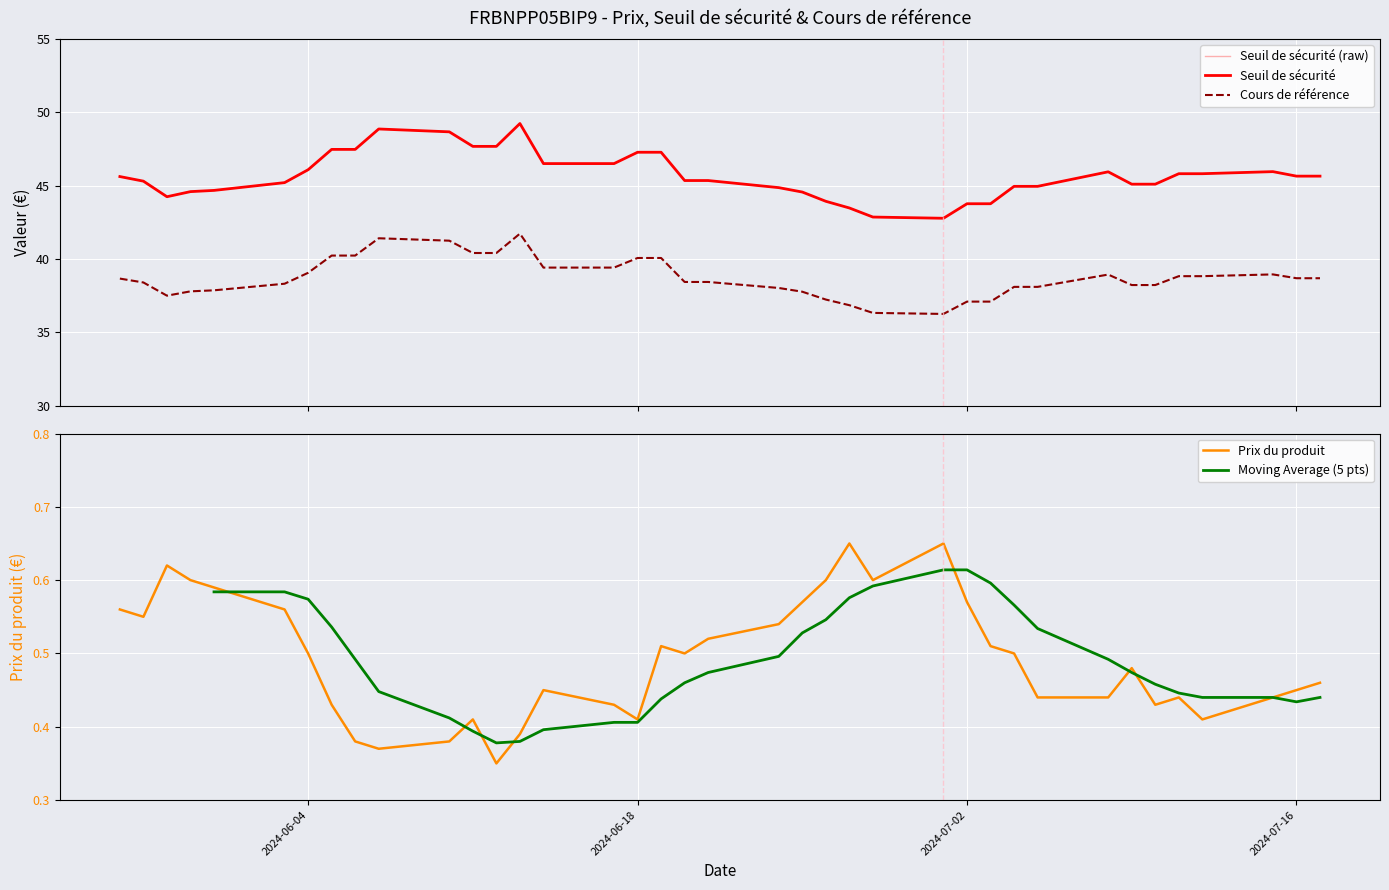

What is the average value of the Seuil de sécurité series?

45.7